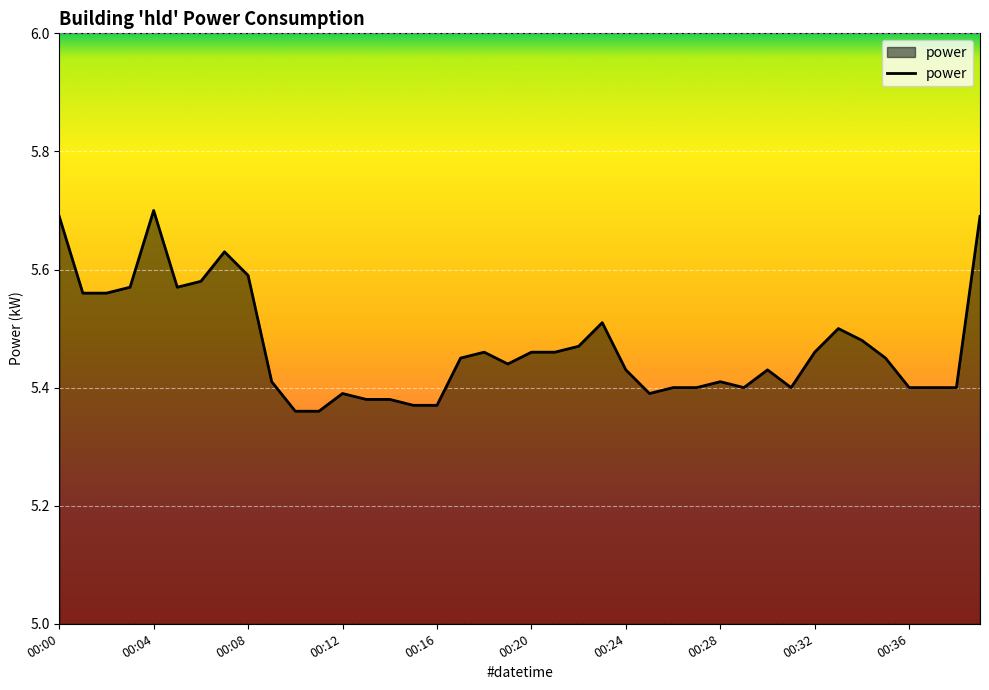

What is the greatest value displayed?

5.7